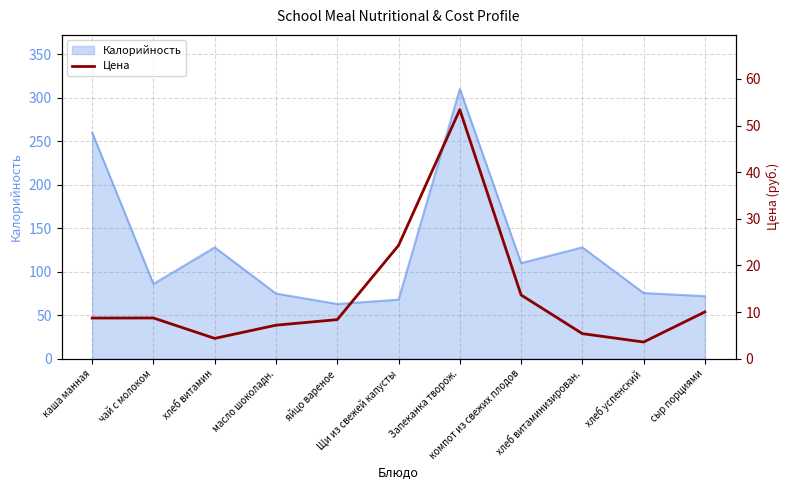

What is the lowest value of the Калорийность series?

63.0